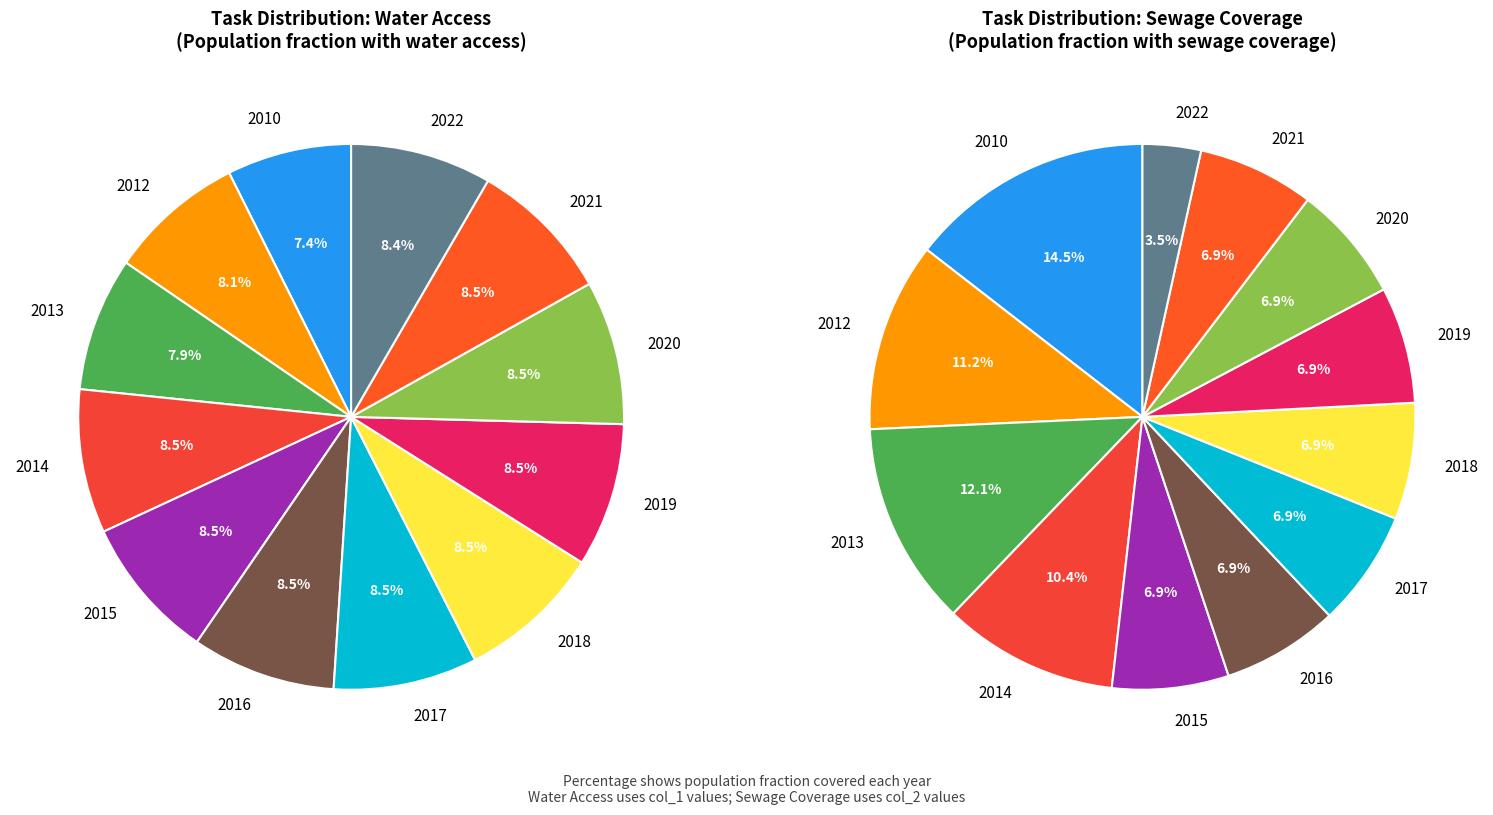

How many slices are in this pie chart?

12